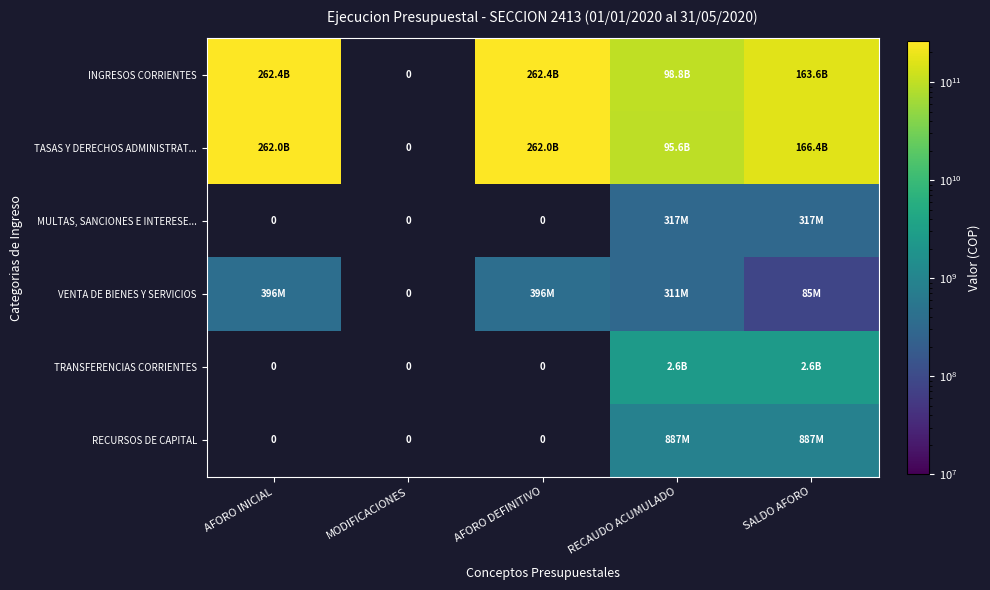

What is the approximate value of INGRESOS CORRIENTES at SALDO AFORO?

163621185590.0